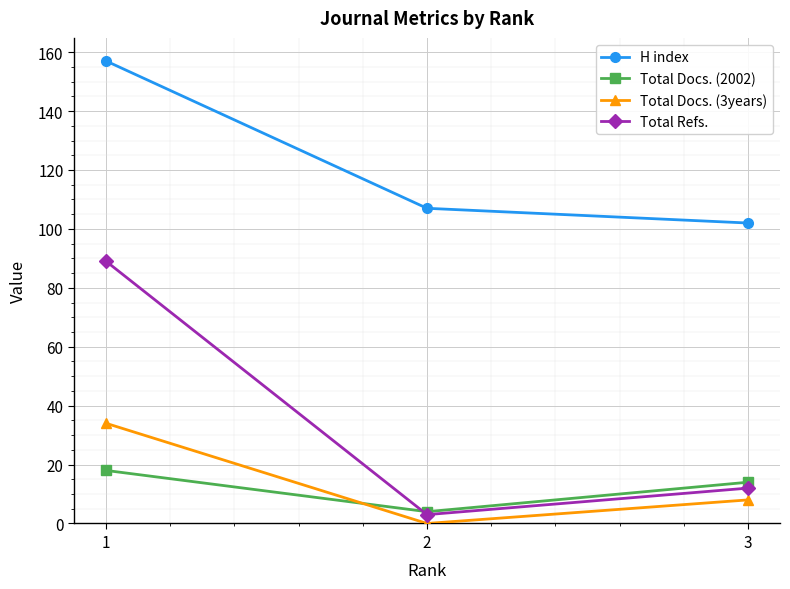

Between 2 and 3, which series saw the biggest shift?

Total Docs. (2002)